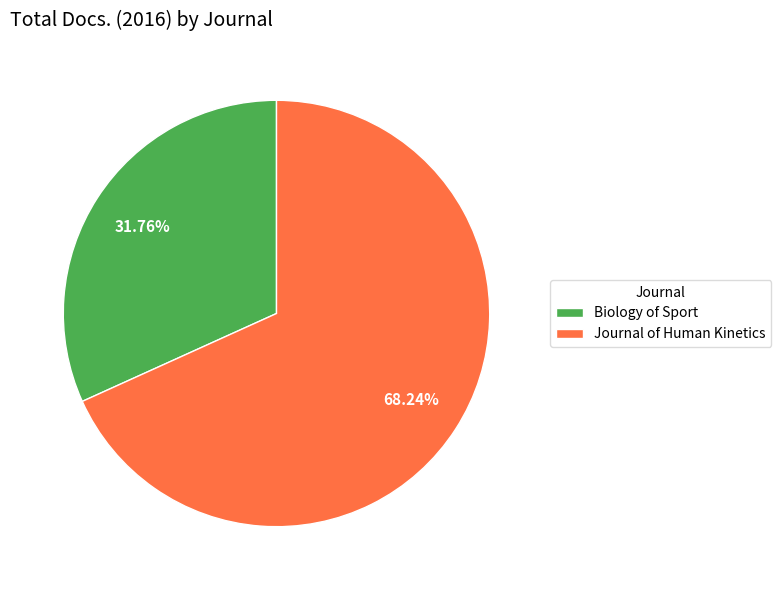

What is the majority slice?

Journal of Human Kinetics